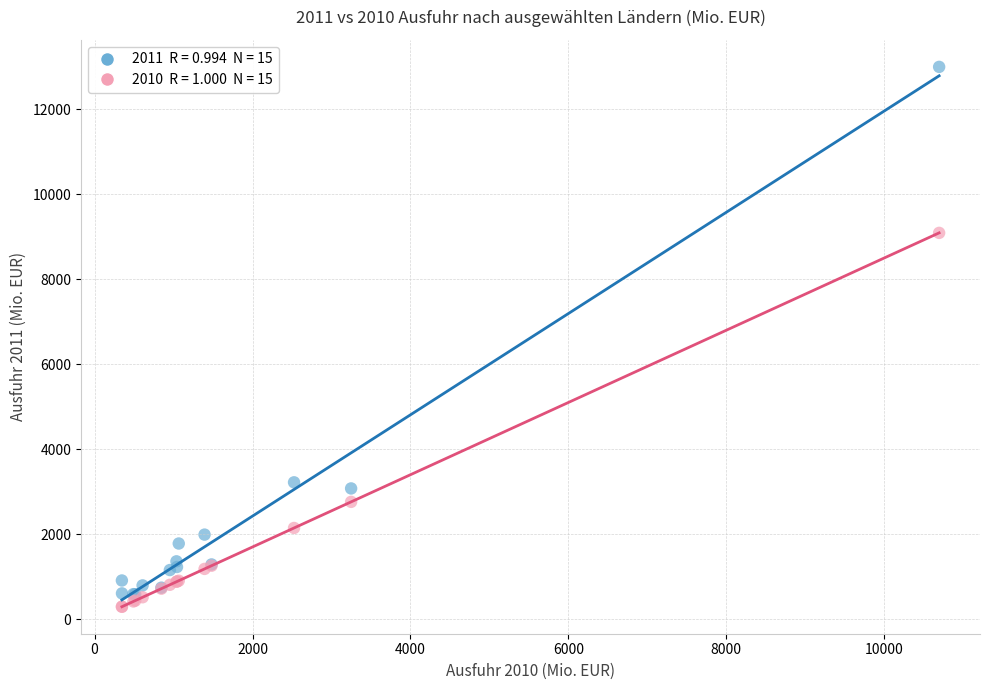

Across all series, what Y value is closest to 6645?

9091.4